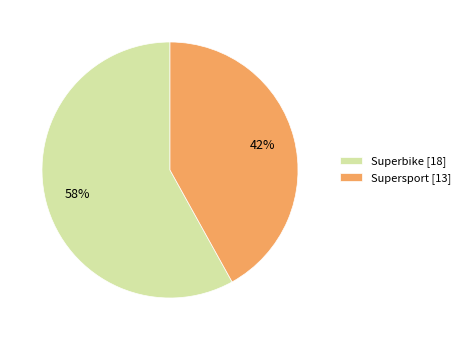

Is it true that Superbike is 68% of the pie?

False